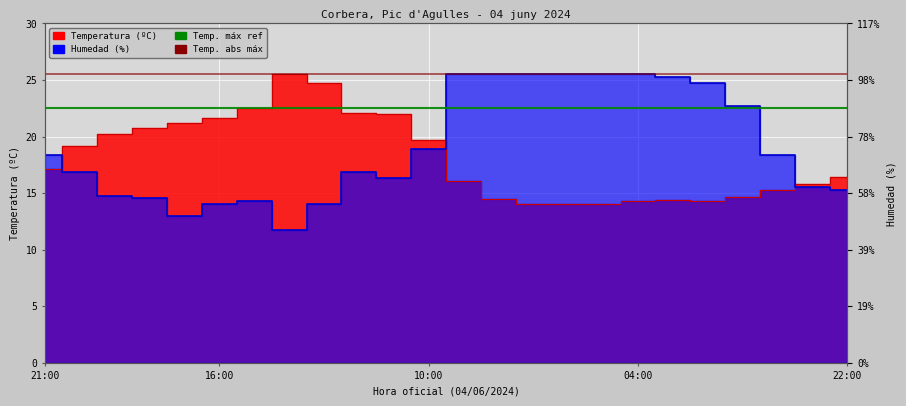

True or false: Temperatura (ºC) has more than 1 points higher than both neighbors.

True